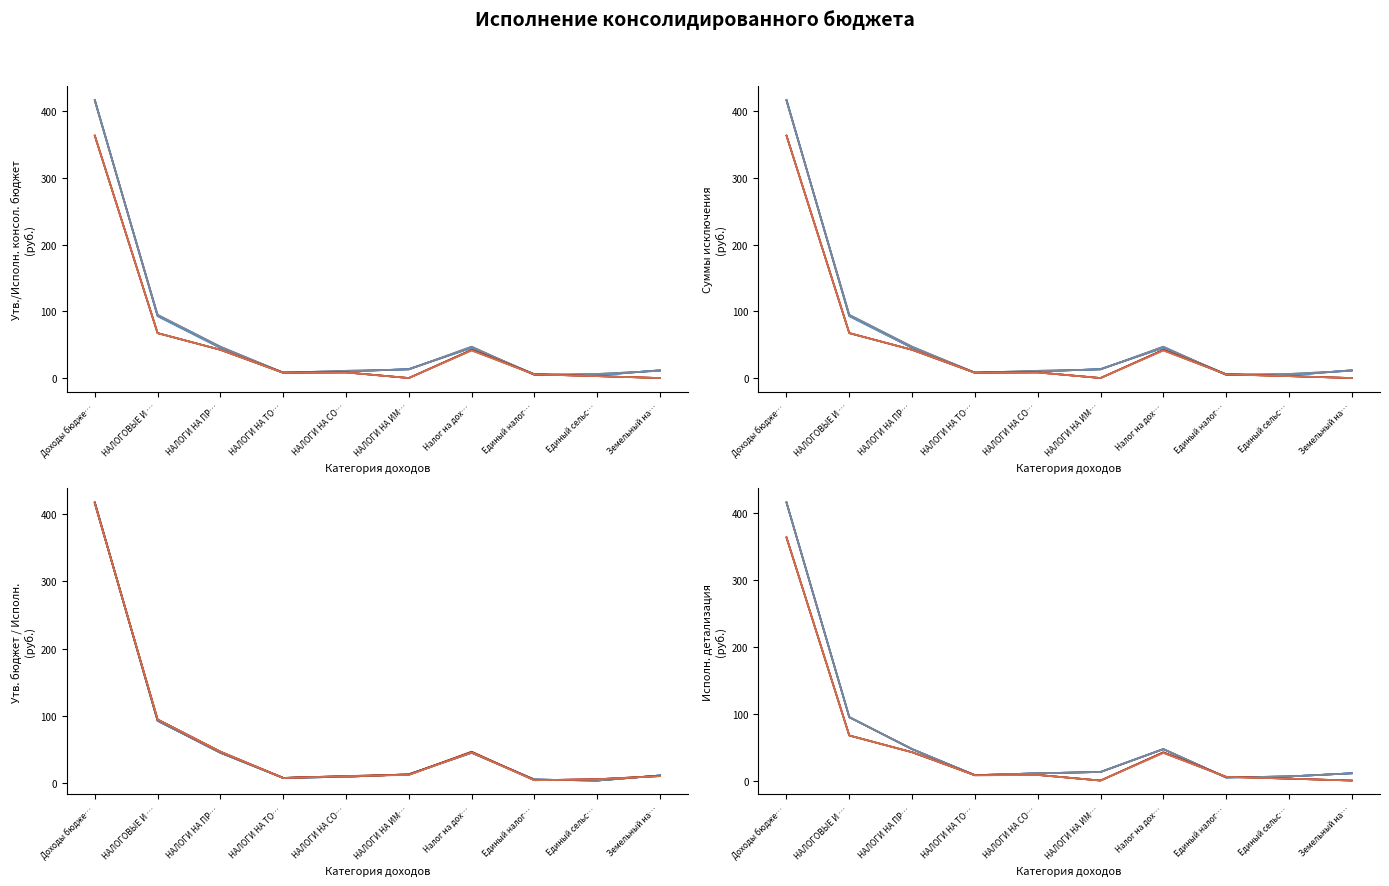

At which category does Утв. бюджеты муниц. районов (col_17) reach its first local peak?

НАЛОГИ НА СО…